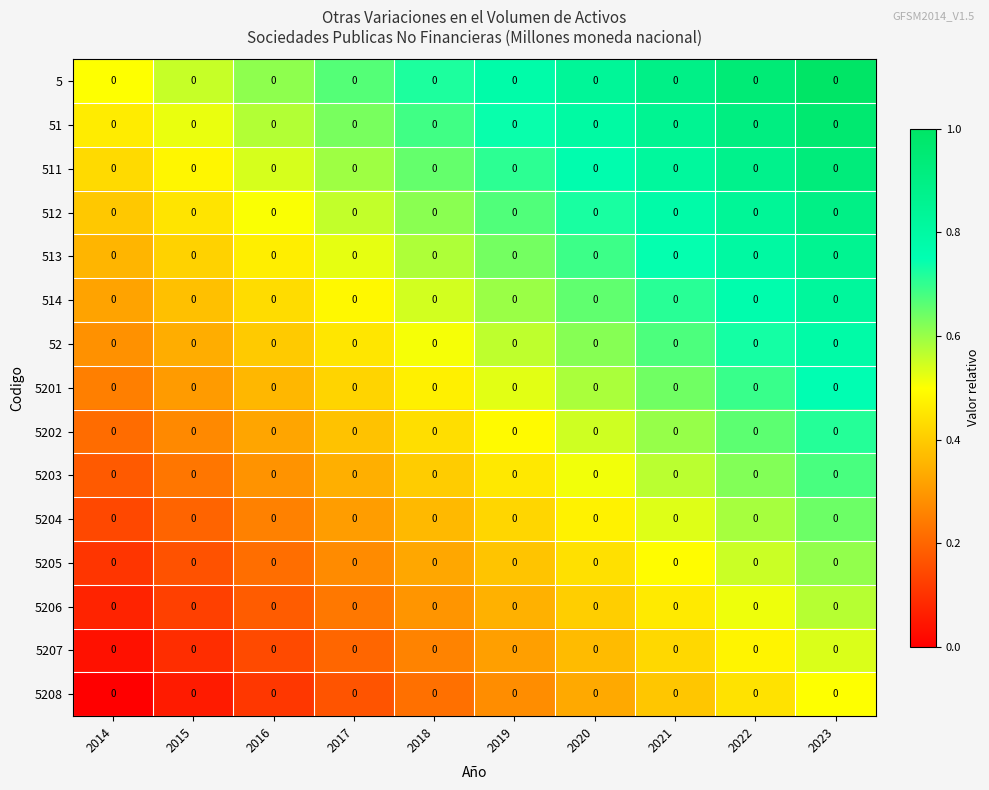

What is the approximate value of 514 at 2020?

0.7